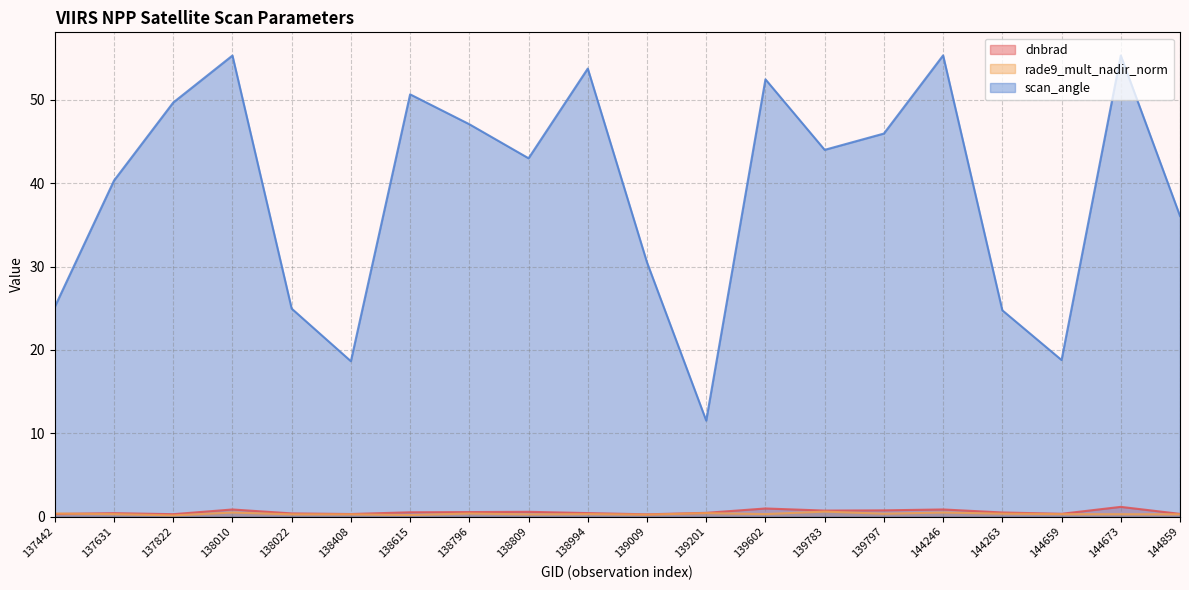

Rank the series at 138796 from lowest to highest value.

rade9_mult_nadir_norm, dnbrad, scan_angle